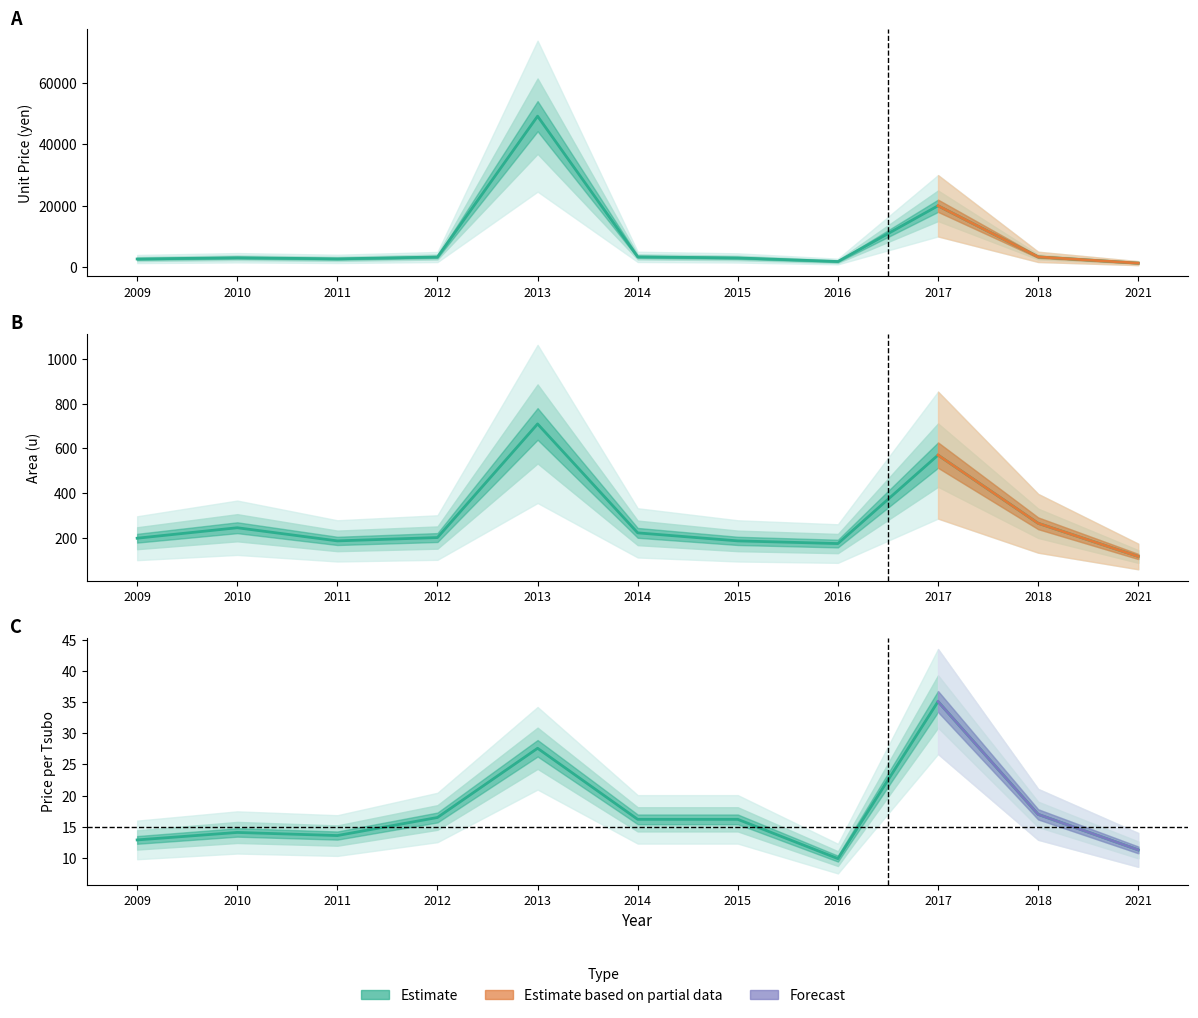

Where does the price_per_tsubo series first go above 16?

2012